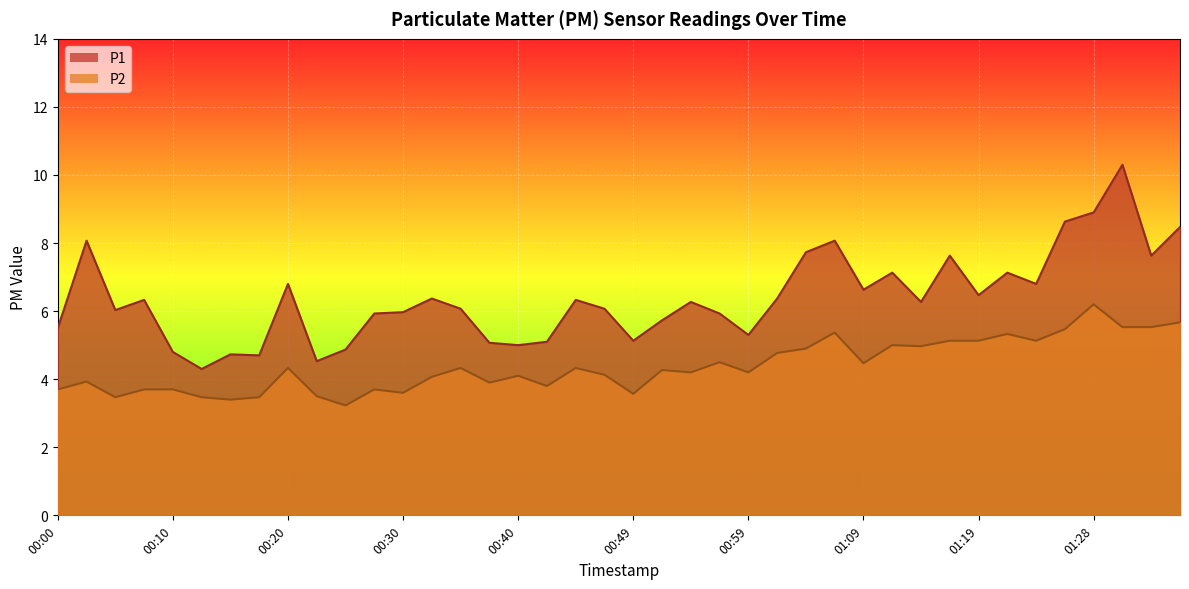

Reading left to right, transcribe all the data shown in this chart.

P1: 5.5	8.1	6.0	6.3	4.8	4.3	4.7	4.7	6.8	4.5	4.9	5.9	6.0	6.4	6.1	5.1	5.0	5.1	6.3	6.1	5.1	5.7	6.3	5.9	5.3	6.4	7.7	8.1	6.6	7.1	6.3	7.6	6.5	7.1	6.8	8.6	8.9	10.3	7.6	8.5
P2: 3.7	3.9	3.5	3.7	3.7	3.5	3.4	3.5	4.3	3.5	3.2	3.7	3.6	4.1	4.3	3.9	4.1	3.8	4.3	4.1	3.6	4.3	4.2	4.5	4.2	4.8	4.9	5.4	4.5	5.0	5.0	5.1	5.1	5.3	5.1	5.5	6.2	5.5	5.5	5.7